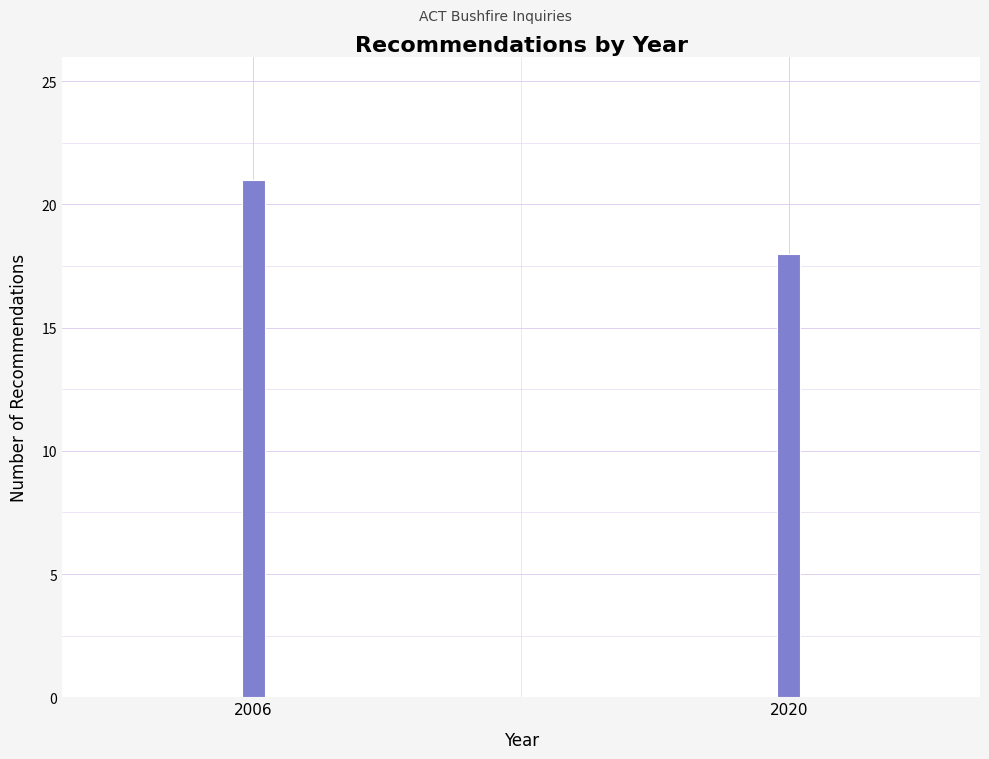

Reading left to right, transcribe all the data shown in this chart.

21	18